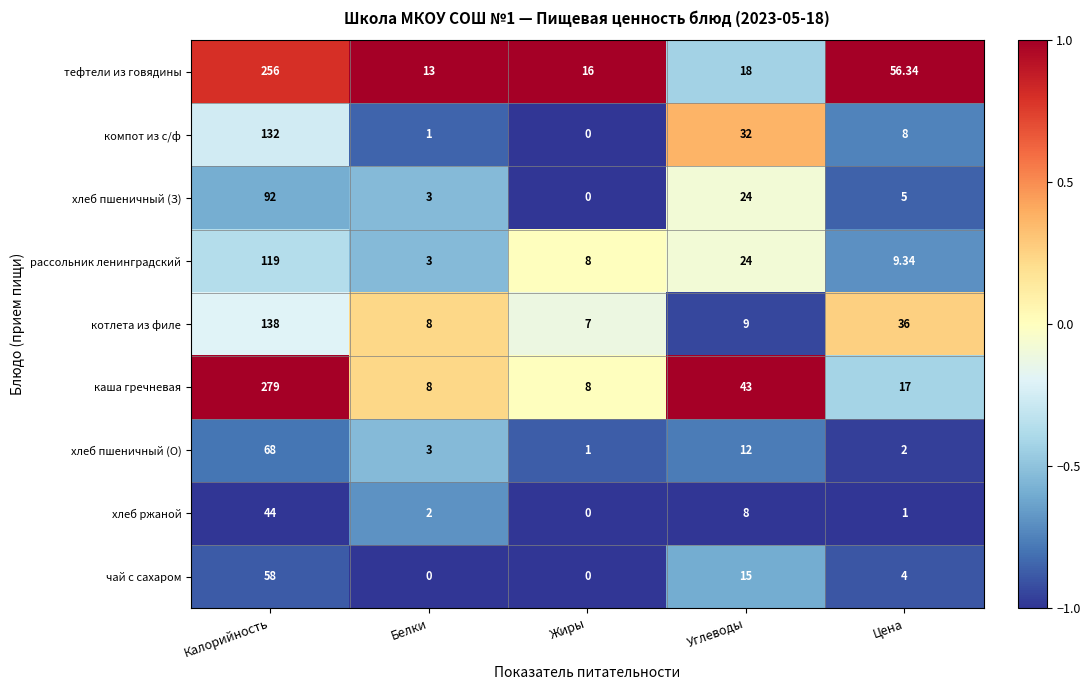

Which series has the largest total across all categories?

тефтели из говядины